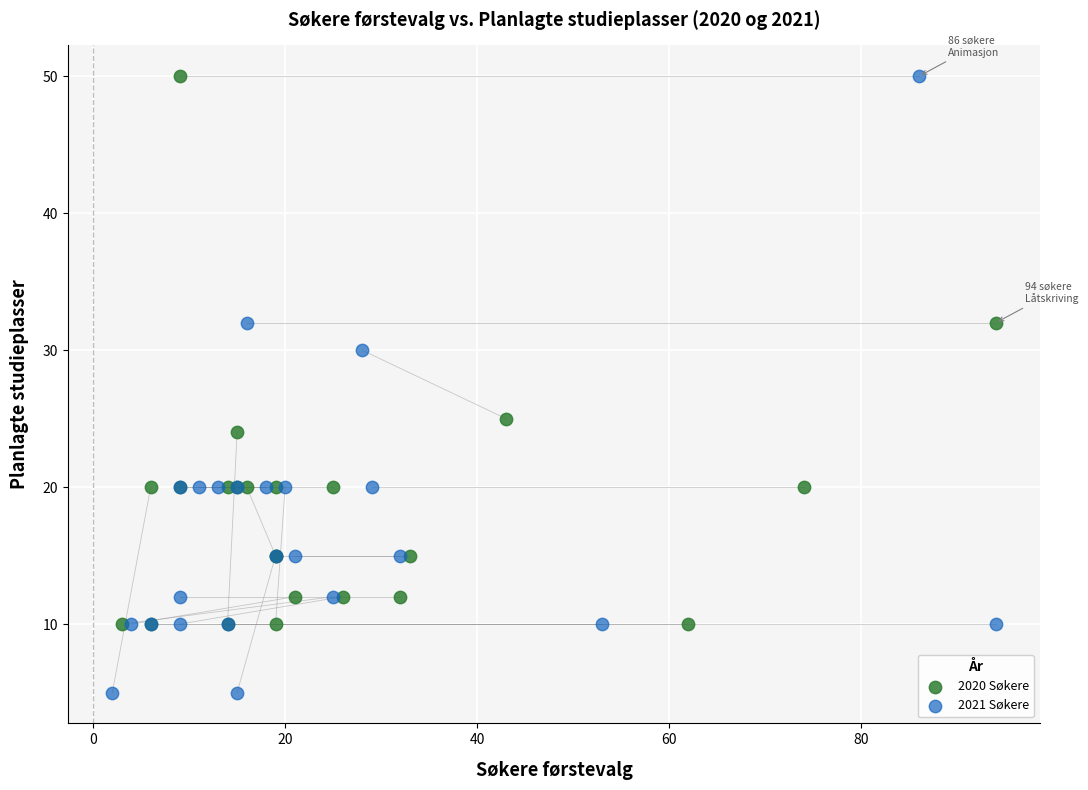

Which series contains the lowest Y value?

2021 Søkere